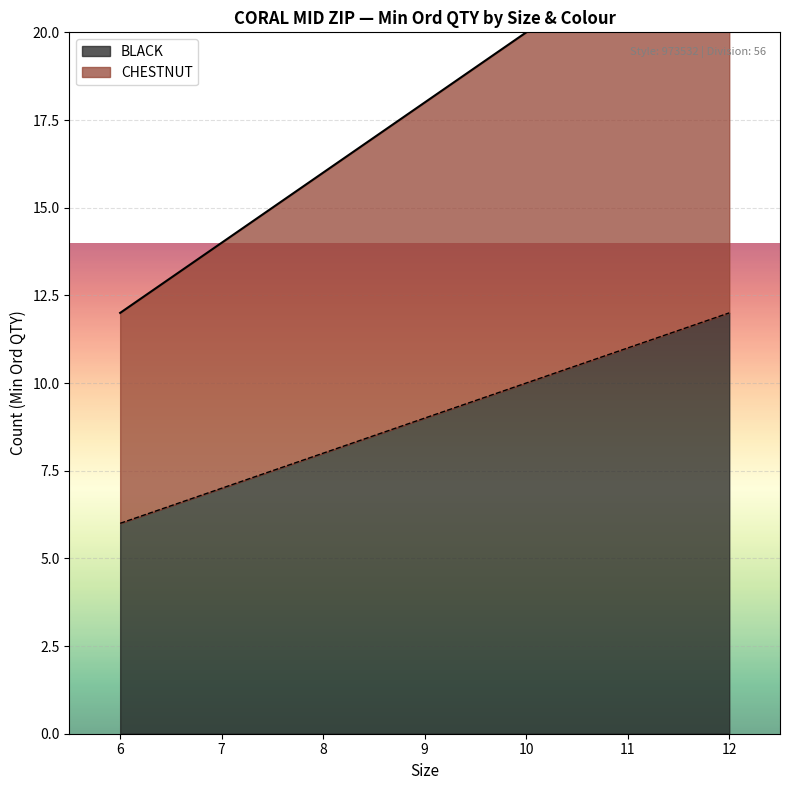

True or false: CHESTNUT and BLACK intersect in this chart.

False